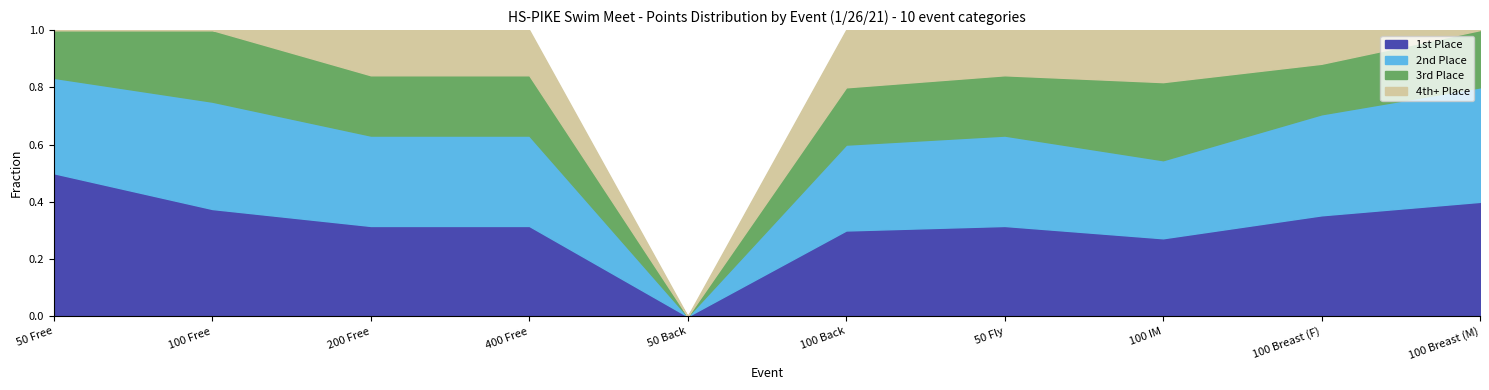

True or false: 1st Place (6 pts) and 4th+ Place (1-2 pts) cross at least once.

False